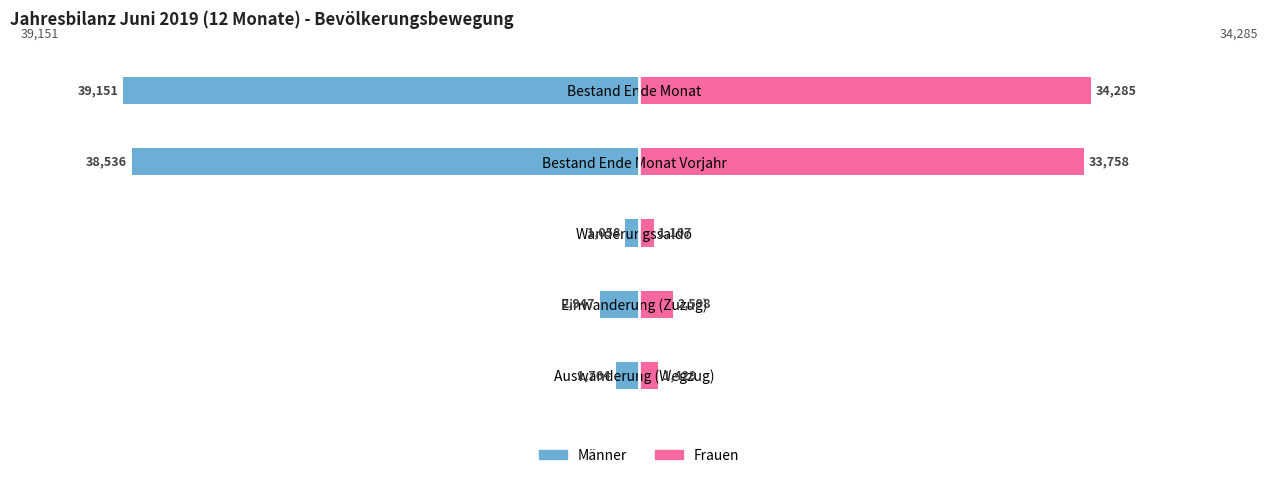

How many categories are shown in the chart?

5